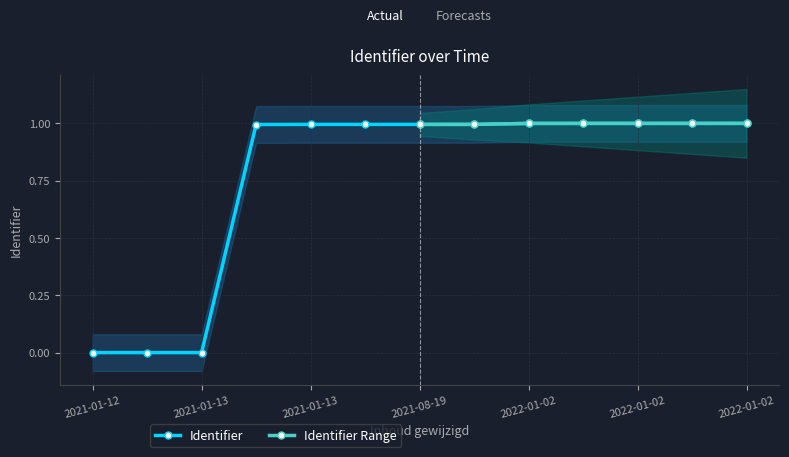

How many series are shown in this chart?

1